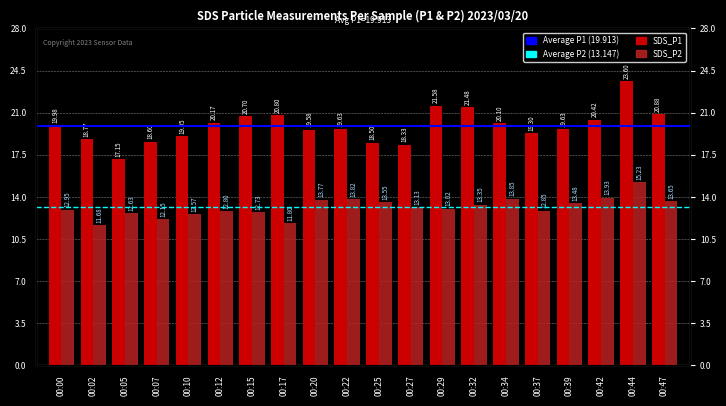

Reading left to right, extract all data points from this chart.

SDS_P1: 20.0	18.8	17.1	18.6	19.1	20.2	20.7	20.8	19.6	19.6	18.5	18.3	21.6	21.5	20.1	19.3	19.6	20.4	23.6	20.9
SDS_P2: 12.9	11.7	12.6	12.2	12.6	12.8	12.7	11.8	13.8	13.8	13.6	13.1	13.0	13.3	13.8	12.8	13.5	13.9	15.2	13.7